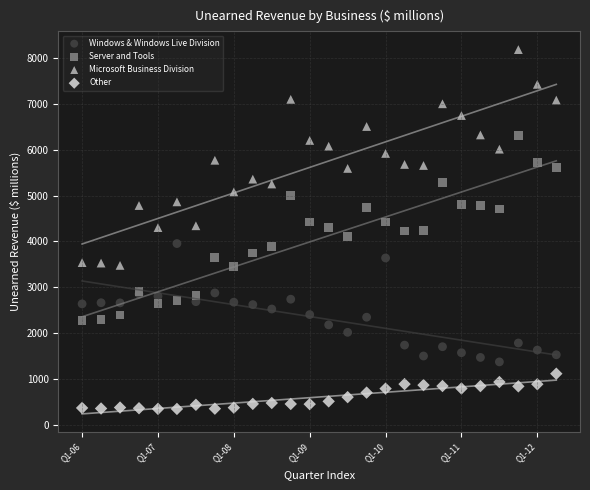

Which series contains the lowest Y value?

Other